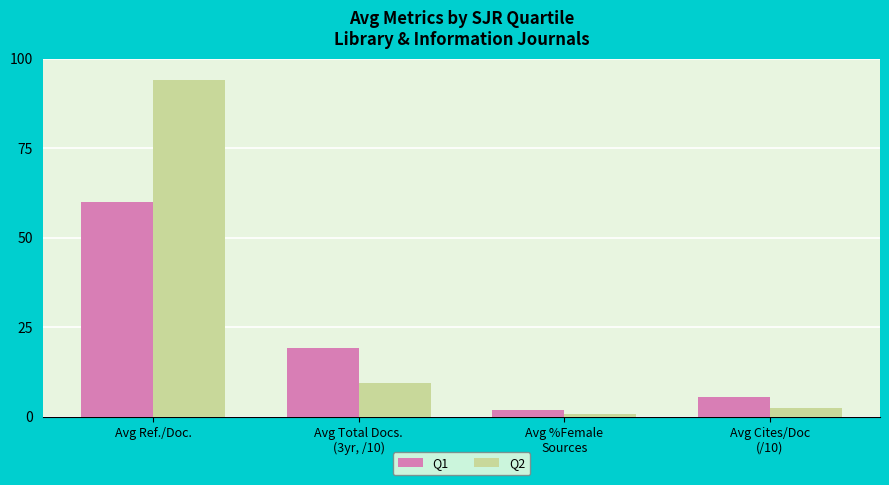

How many groups of bars are there?

4